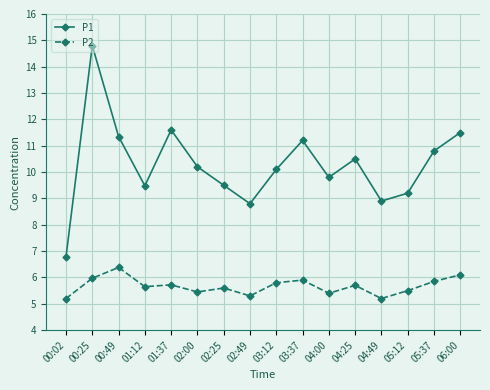

Does the chart have visible grid lines?

Yes